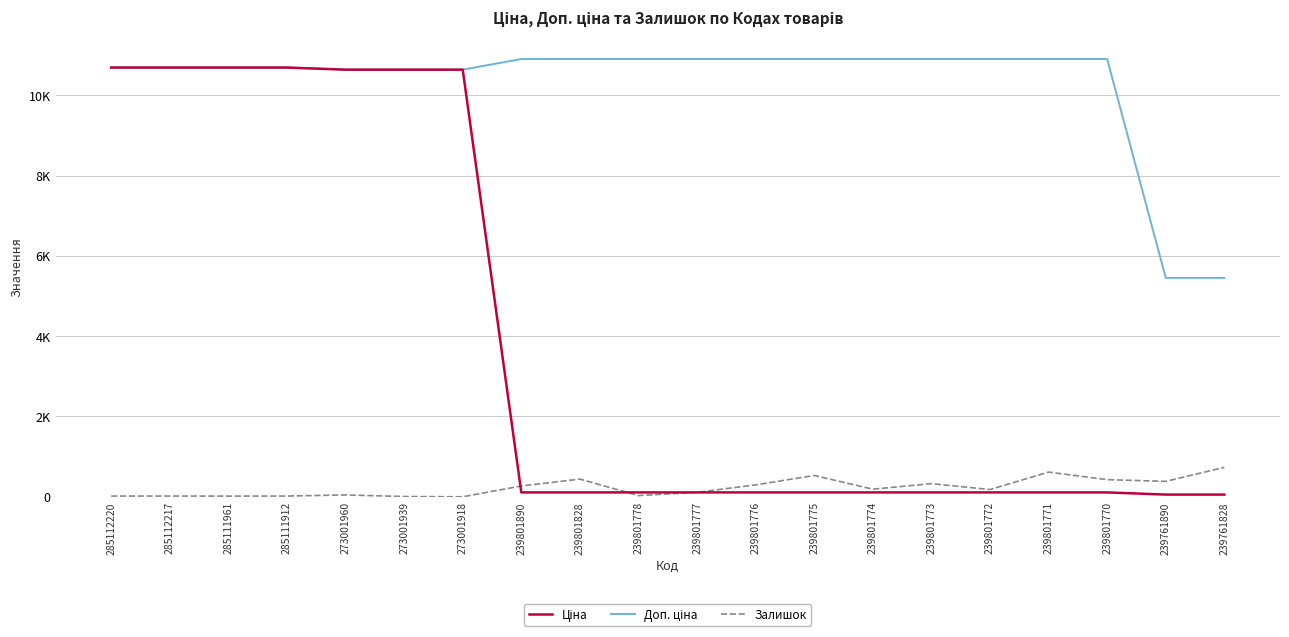

What is the total value across all series at 239801772?

11192.0